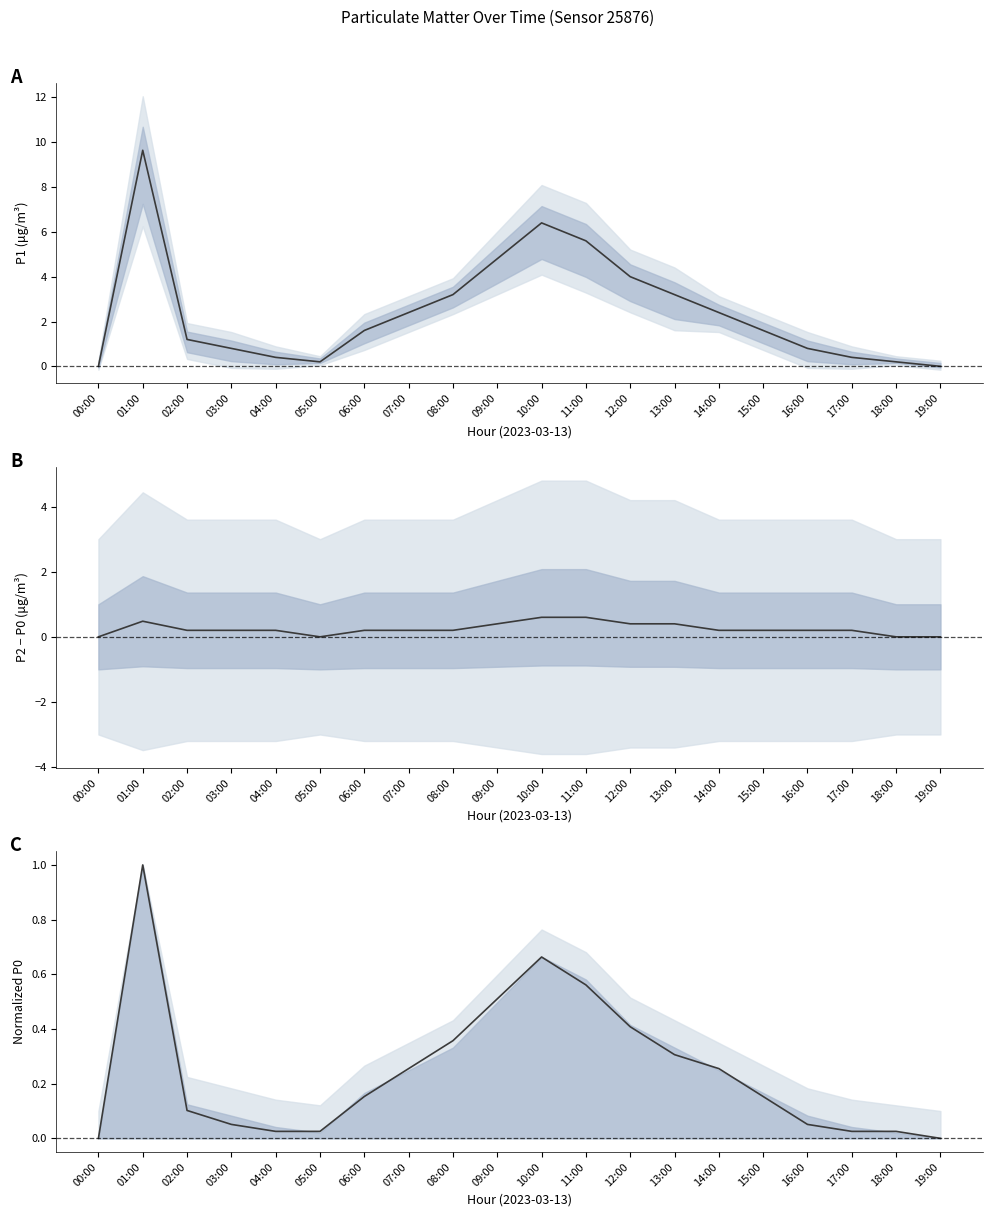

Where is the first local minimum for P1?

05:00